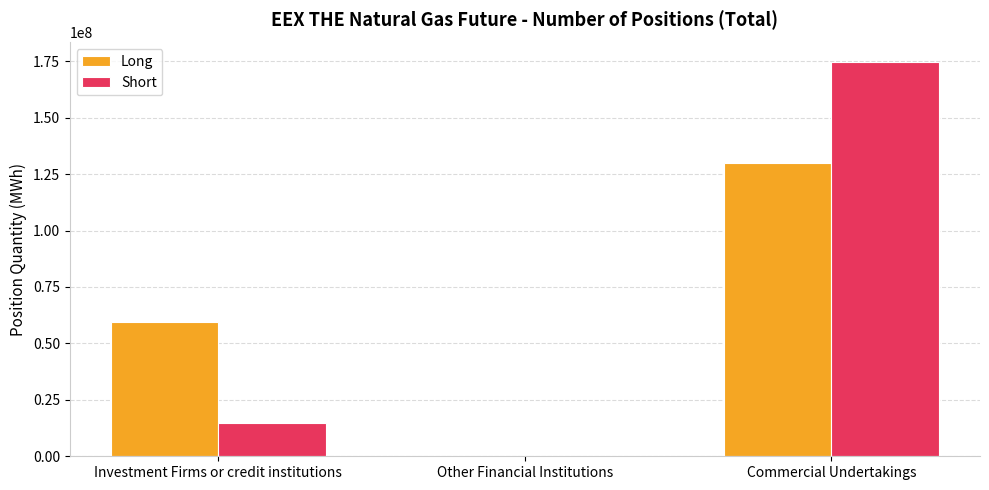

Reading right to left, transcribe all the data shown in this chart.

Long: Commercial Undertakings=129944072	Other Financial Institutions=0	Investment Firms or credit institutions=59662583
Short: Commercial Undertakings=174586635	Other Financial Institutions=0	Investment Firms or credit institutions=14919876